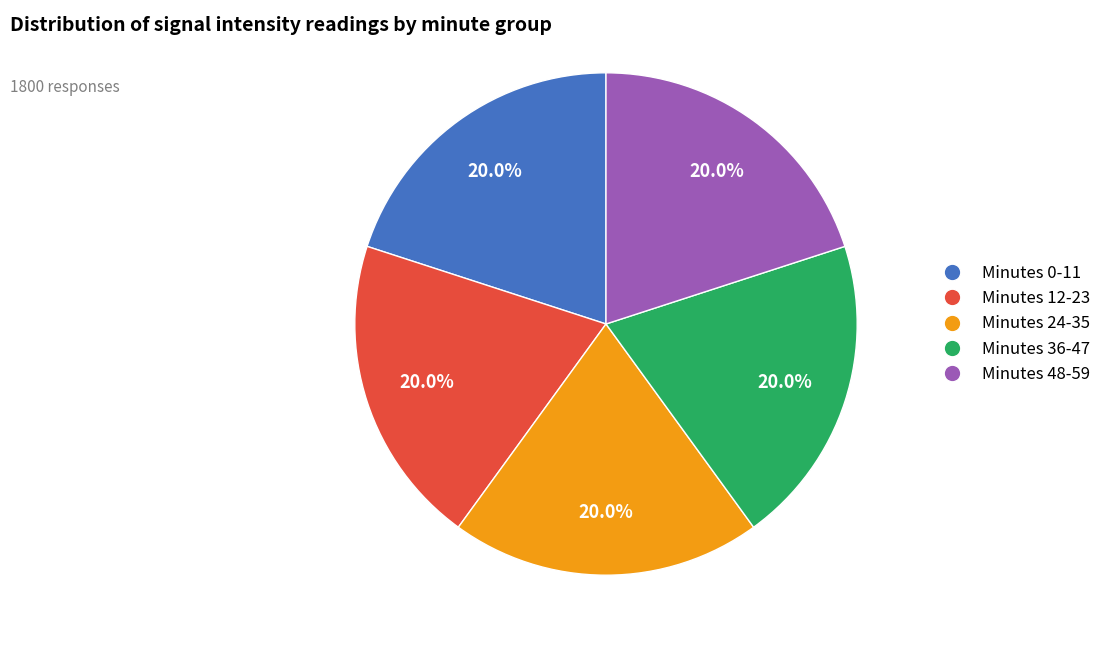

Is there a majority slice in this chart?

No